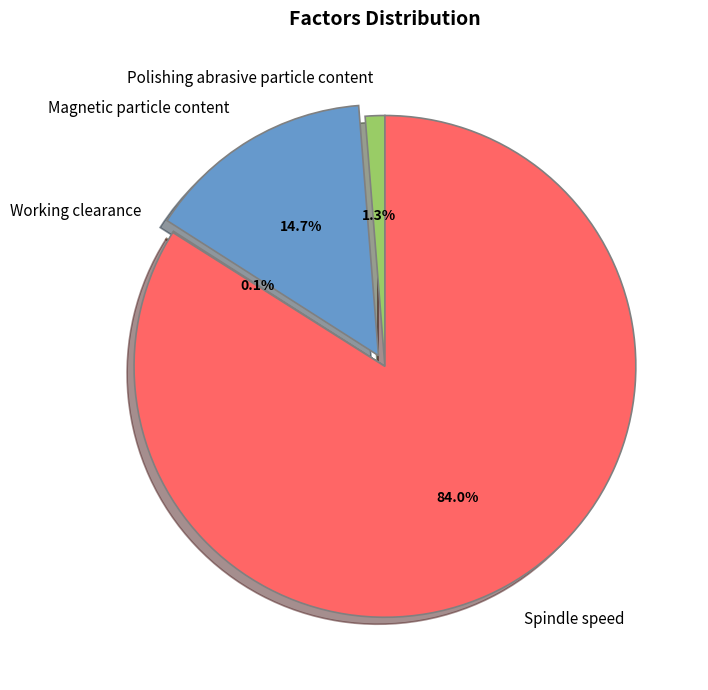

To the nearest percent, what is the difference between the largest and smallest slice percentages?

84%